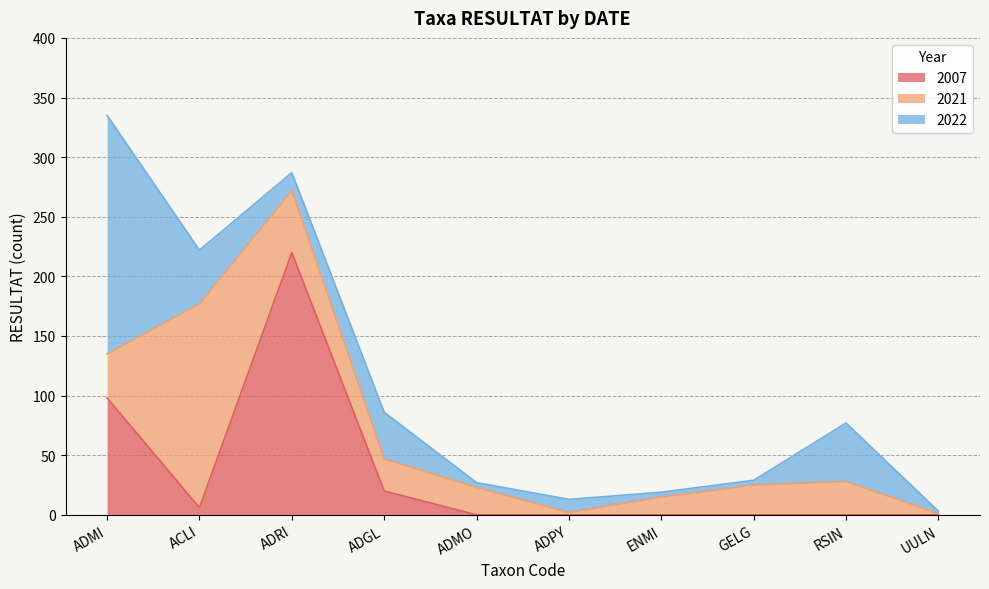

What value does the 2007 series have at ACLI, to the nearest 10?

10